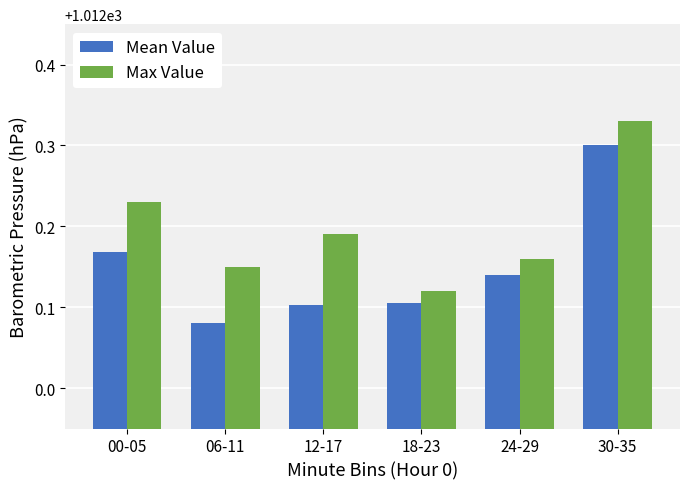

Which series changed the most between 00-05 and 24-29?

Max Value